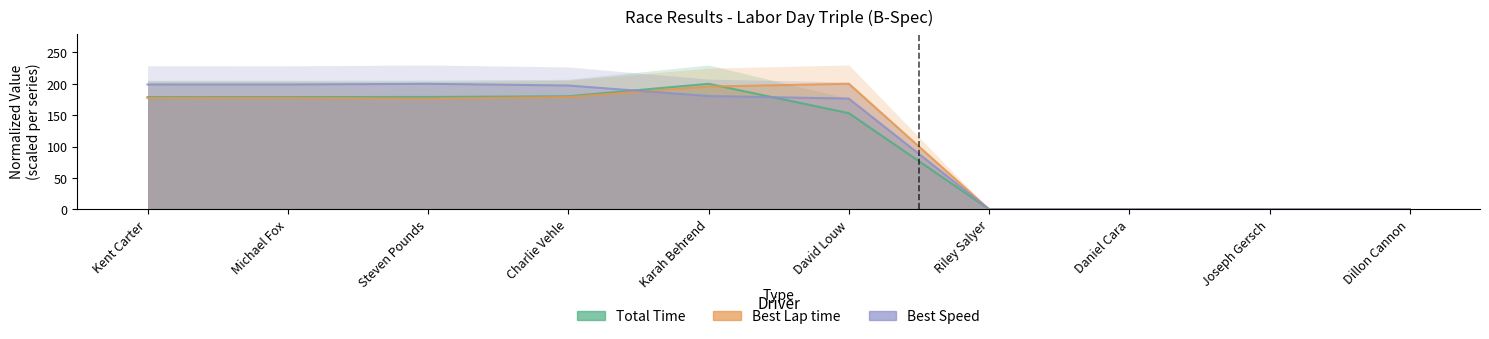

Which category has the lowest value in the Best Lap time series?

Riley Salyer